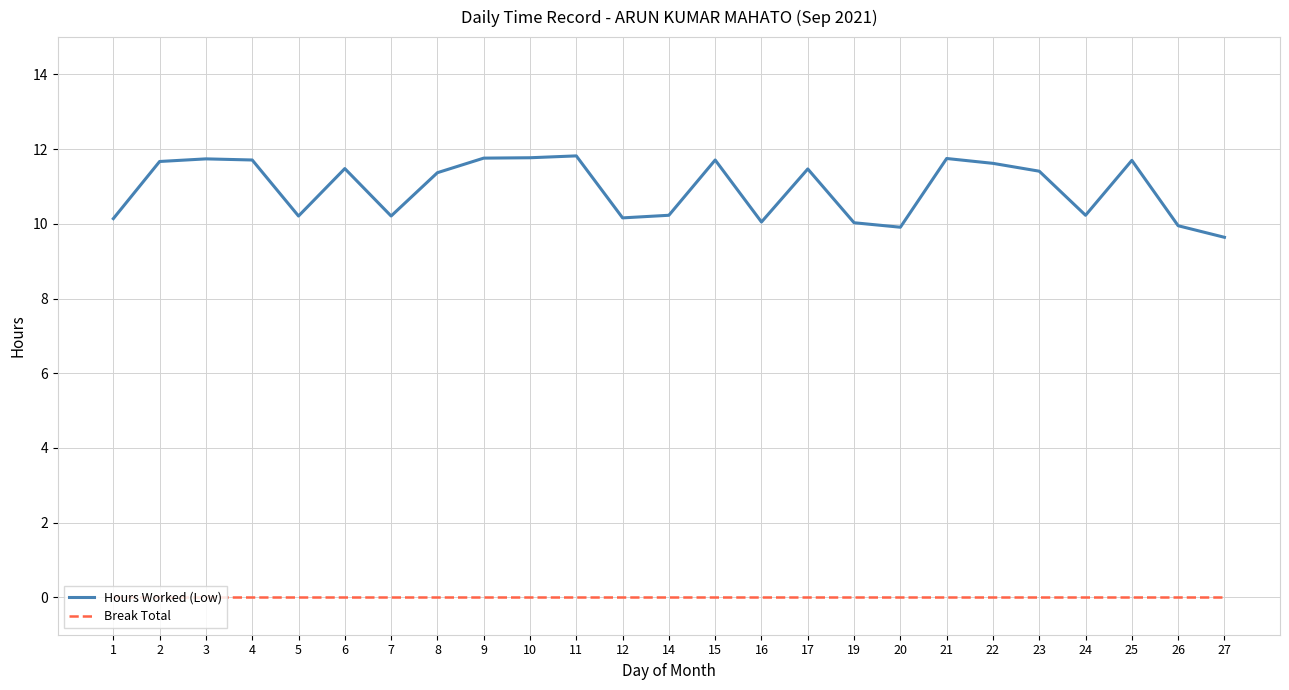

What is the minimum value for Hours Worked (Low)?

9.6